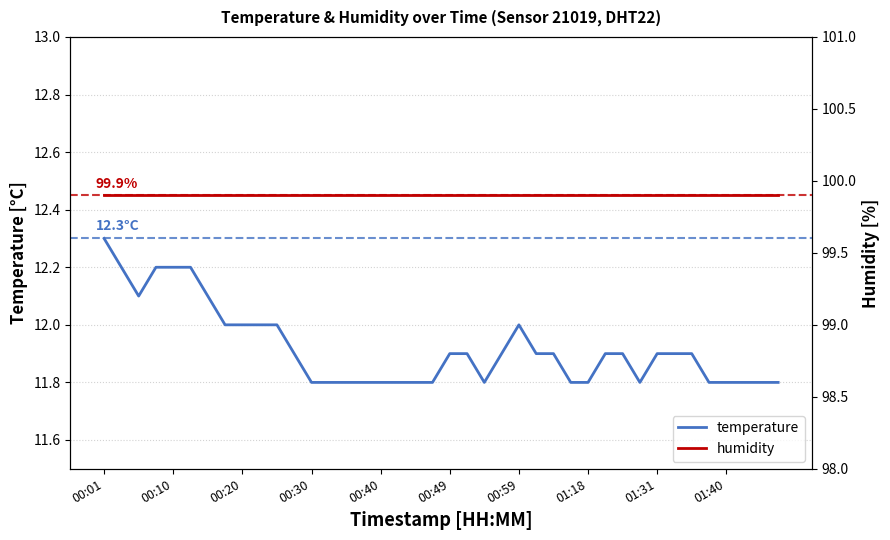

True or false: temperature and humidity intersect in this chart.

False